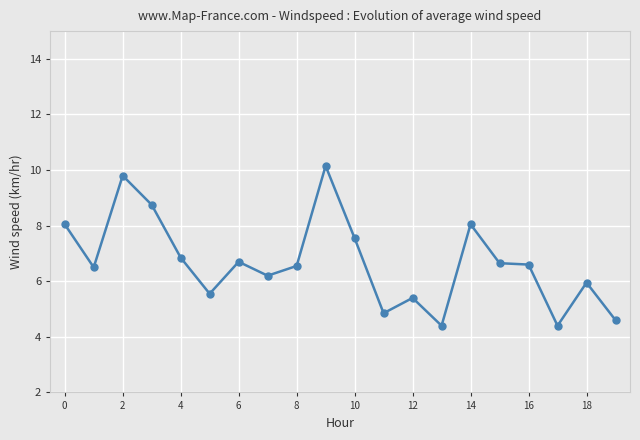

True or false: there are more than 0 points higher than both neighbors.

True